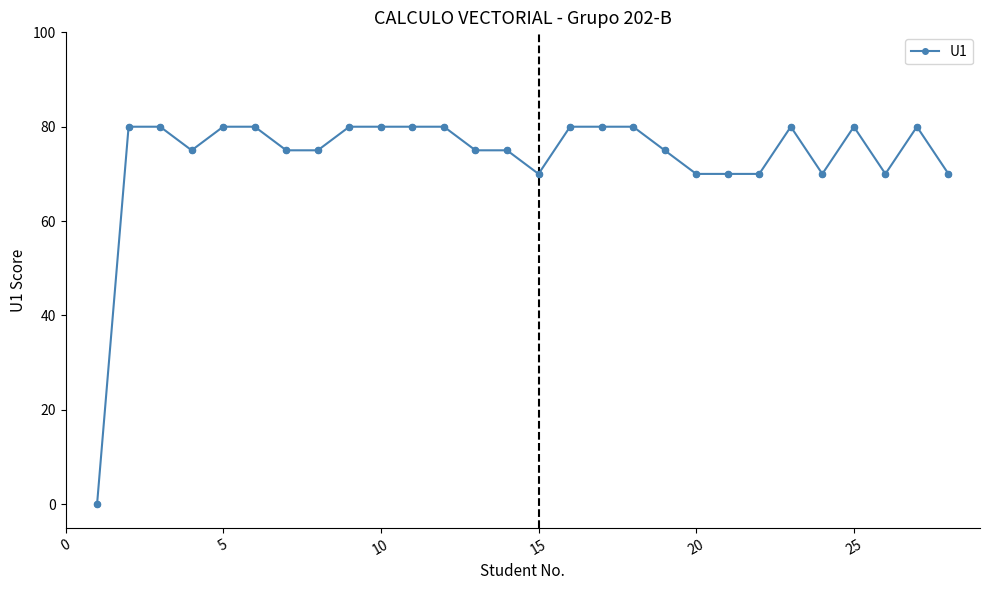

True or false: the data has more than 1 interior local peaks.

True